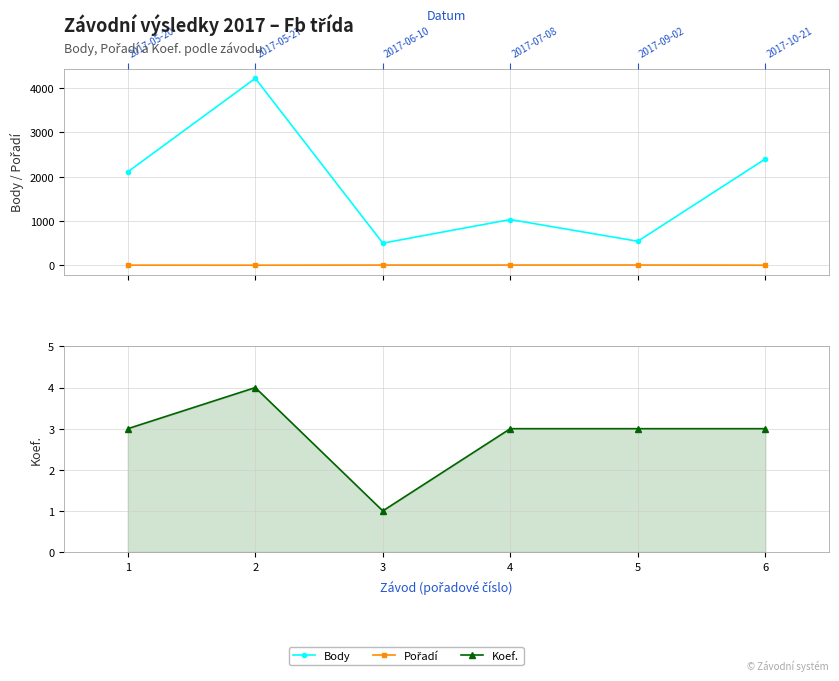

Is this an area chart (filled region under the line)?

No